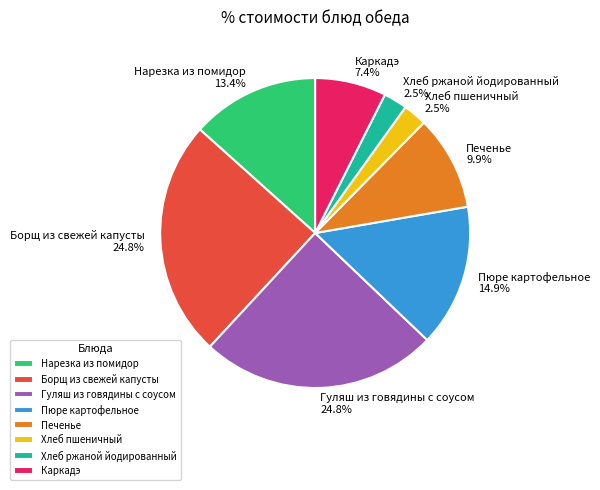

Which has a higher value, Нарезка из помидор or Борщ из свежей капусты?

Борщ из свежей капусты